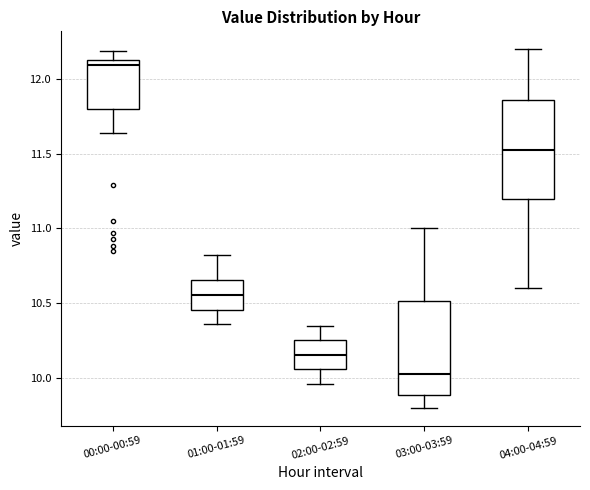

Where does the lower whisker of the box for 00:00-00:59 end on the y-axis? The values are not printed on the chart, so give them approximately, as read against the axis.

11.65